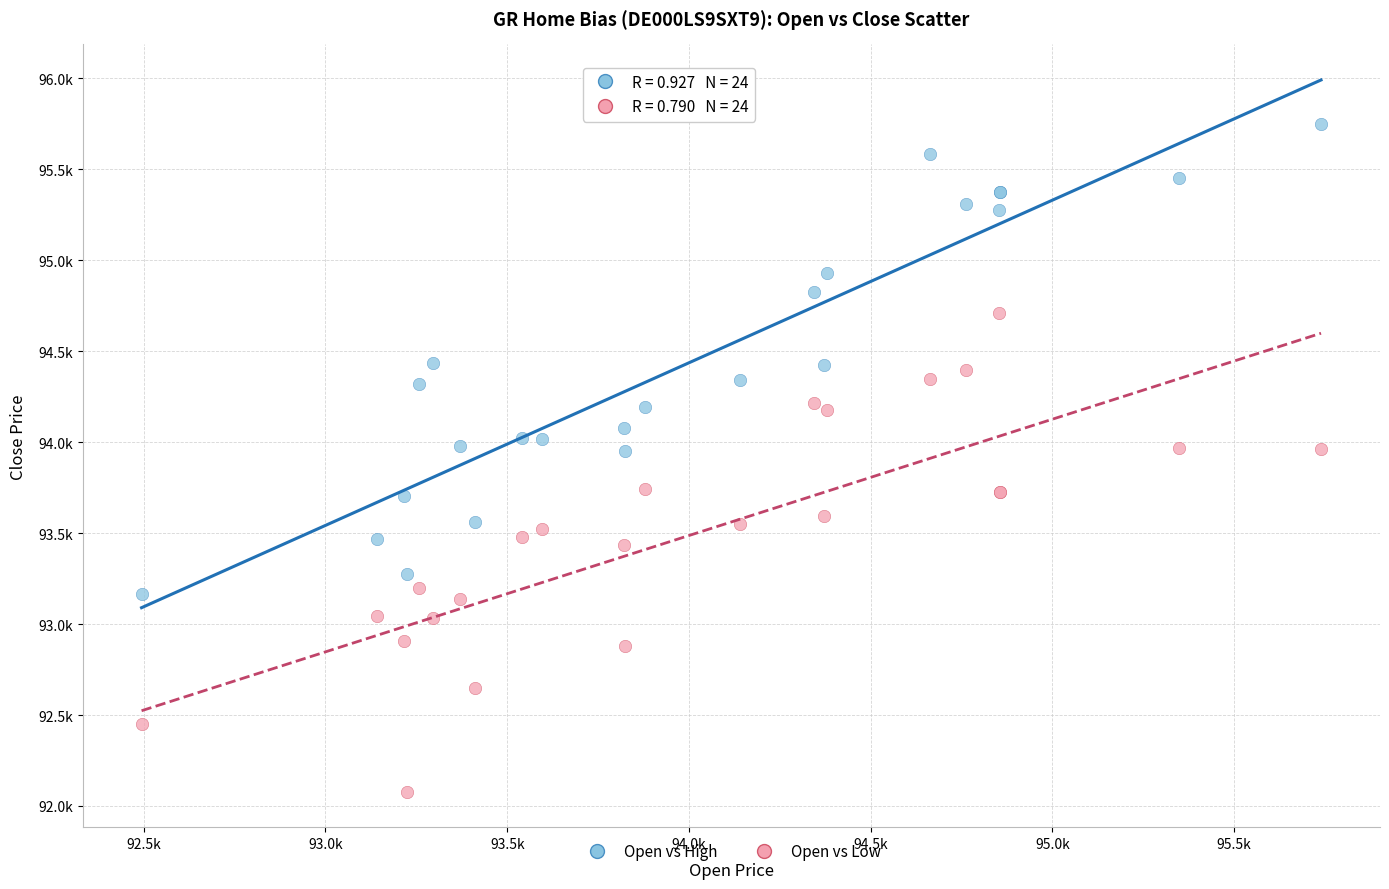

What are all the series names shown in the legend?

Open vs High, Open vs Low